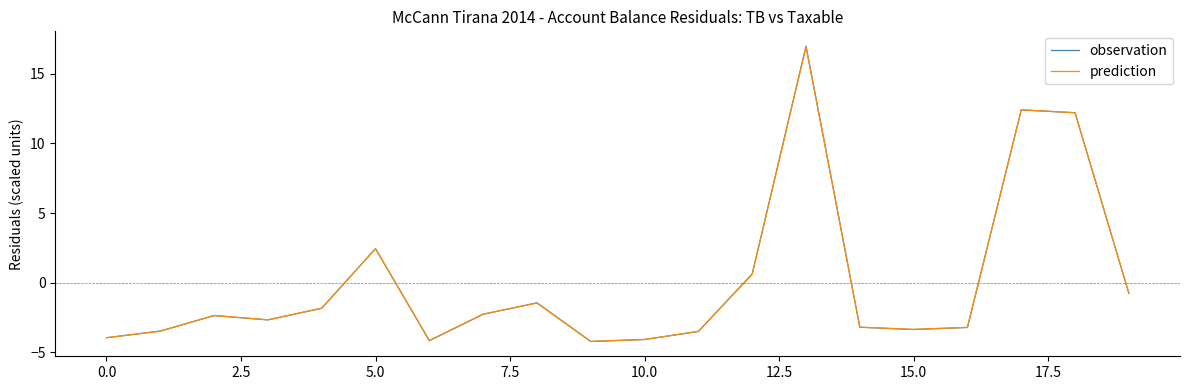

What is the maximum value for prediction?

16.9